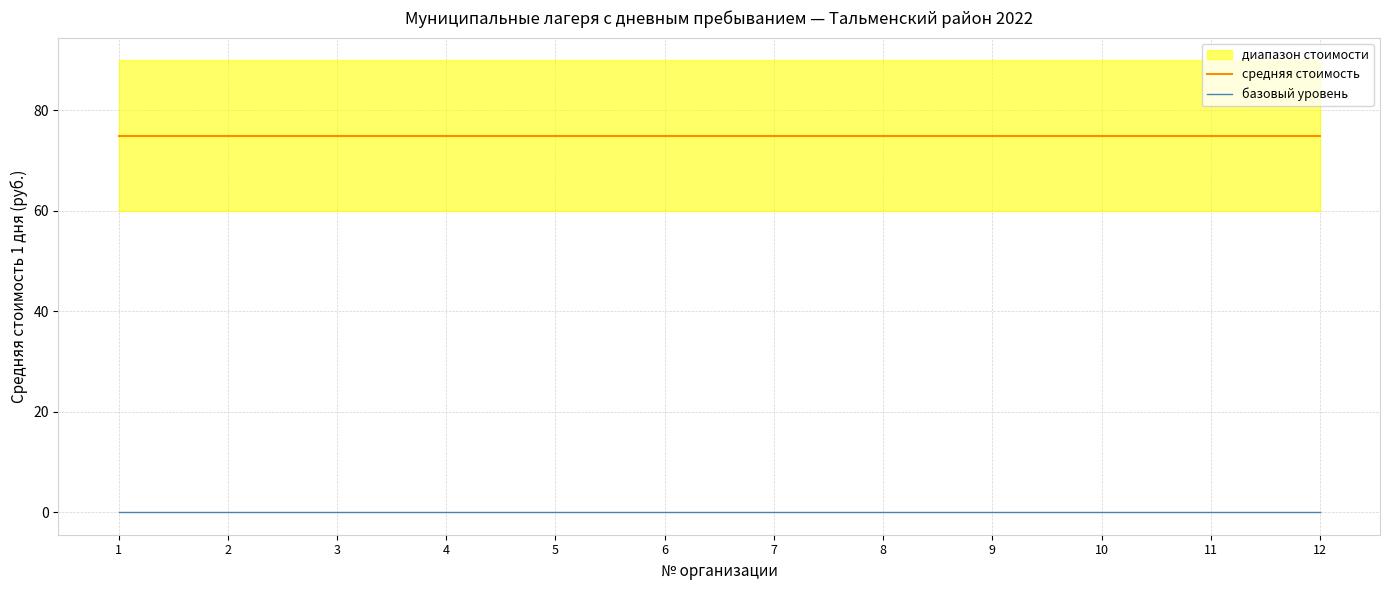

At which category does the chart reach its minimum across all series?

1